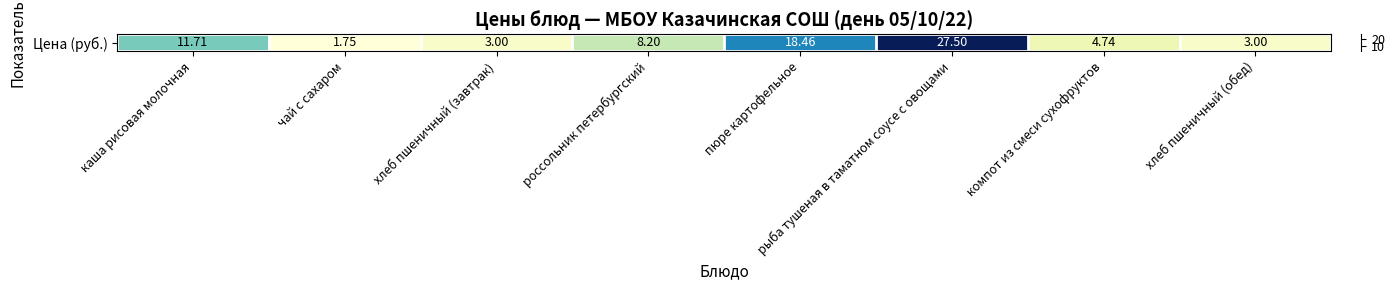

Which has a higher value, рыба тушеная в таматном соусе с овощами or пюре картофельное?

рыба тушеная в таматном соусе с овощами